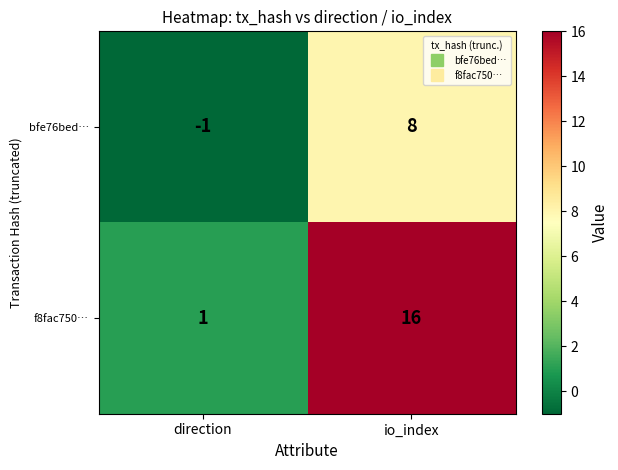

Reading left to right, what are all the values shown in this chart?

bfe76bed…: direction=-1	io_index=8
f8fac750…: direction=1	io_index=16